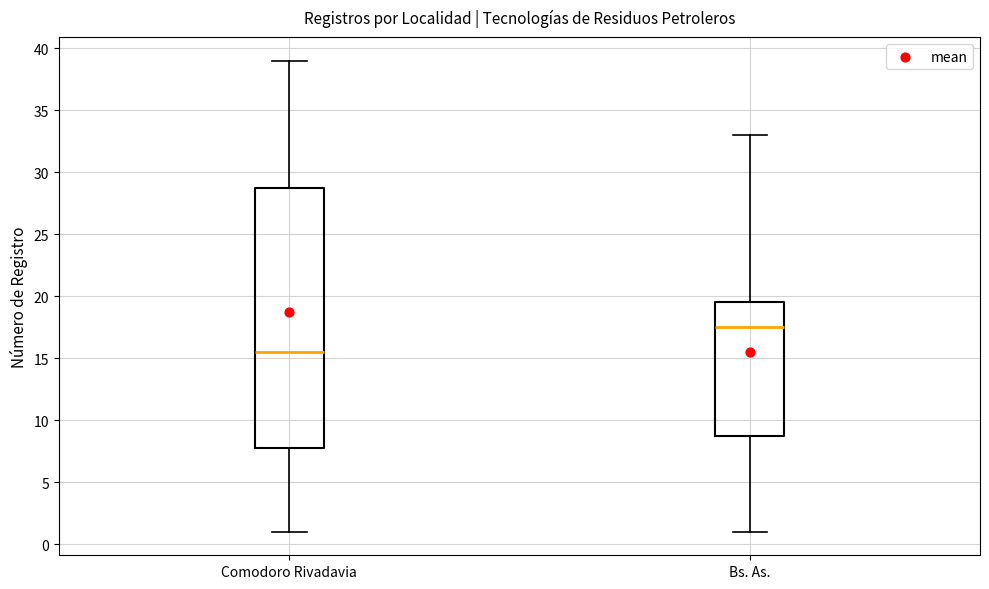

Reading left to right, read every box against the y-axis: the position of its median line, the range the box covers, and the ends of its whiskers. The values are not printed on the chart, so give them approximately, as read against the axis.

Comodoro Rivadavia: median 15.5, box 8.0 to 29.0, whiskers 1.0 to 39.0
Bs. As.: median 17.5, box 9.0 to 19.5, whiskers 1.0 to 33.0